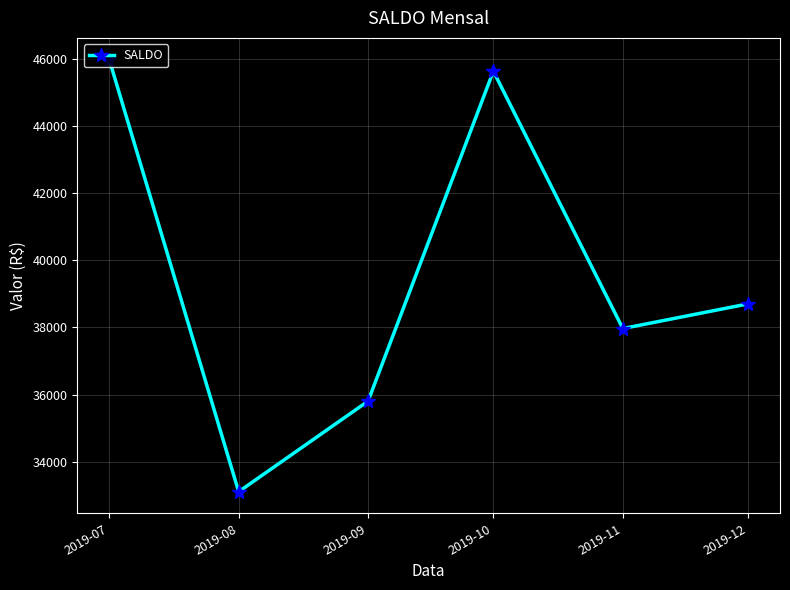

What is the difference between the maximum and minimum values?

12877